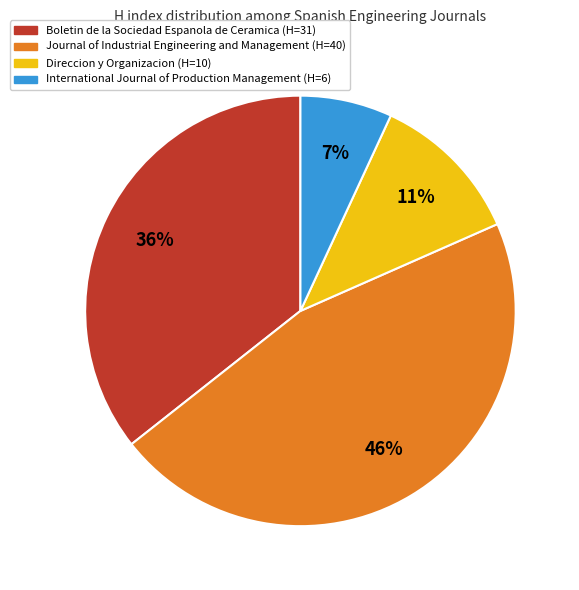

Rank the categories by value from lowest to highest.

International Journal of Production Management, Direccion y Organizacion, Boletin de la Sociedad Espanola de Ceramica, Journal of Industrial Engineering and Management